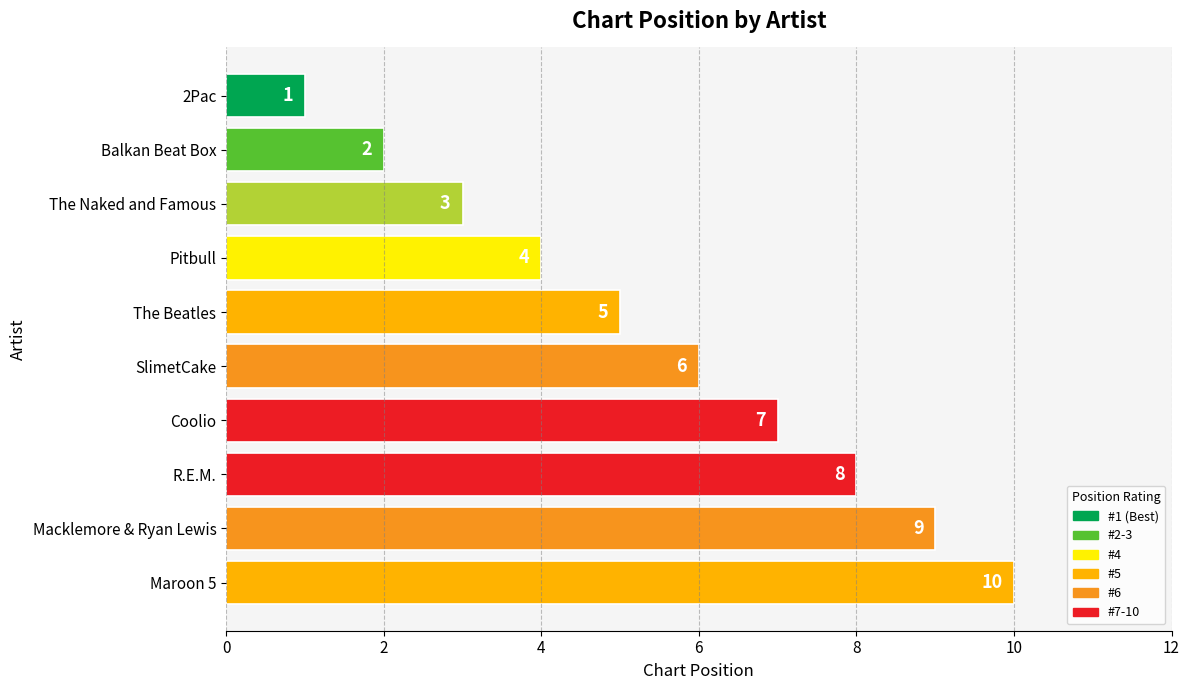

List the labels in order of value, largest first.

Maroon 5, Macklemore & Ryan Lewis, R.E.M., Coolio, SlimetCake, The Beatles, Pitbull, The Naked and Famous, Balkan Beat Box, 2Pac